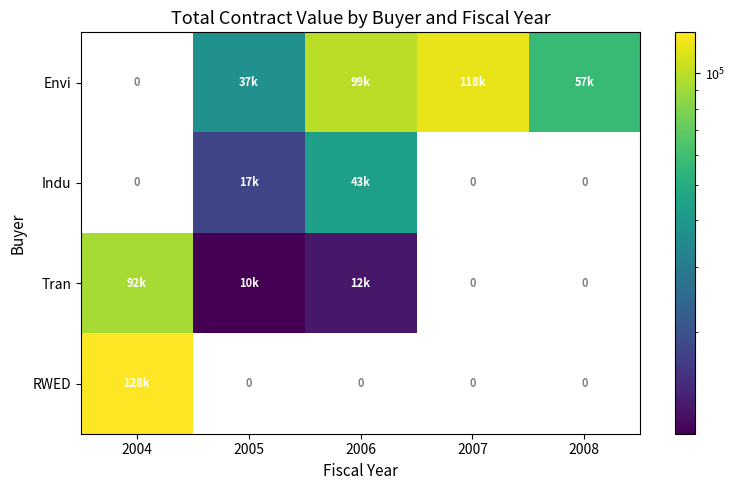

How many data points in Tran are above 10600?

2